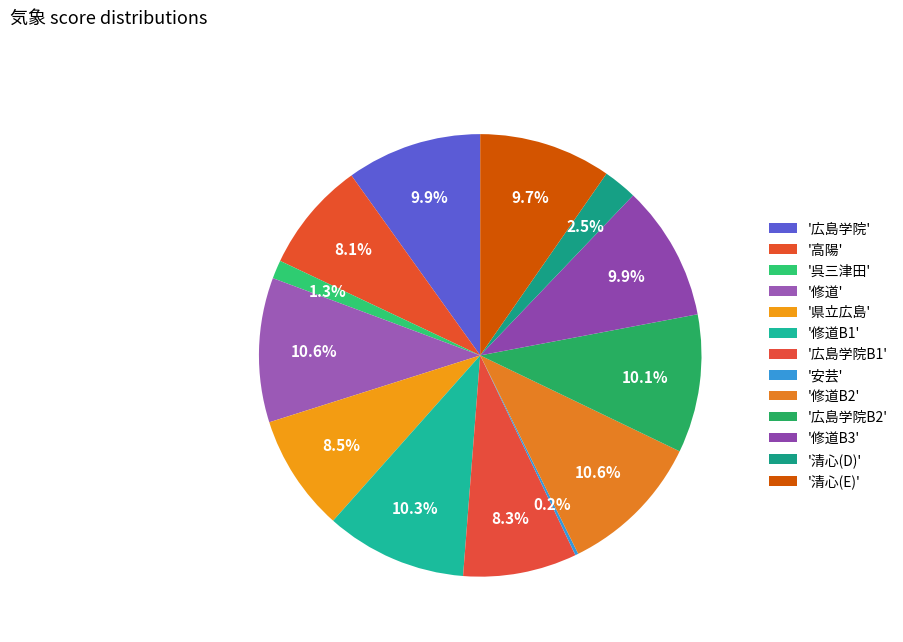

To the nearest percent, what is the difference between the largest and smallest slice percentages?

10%